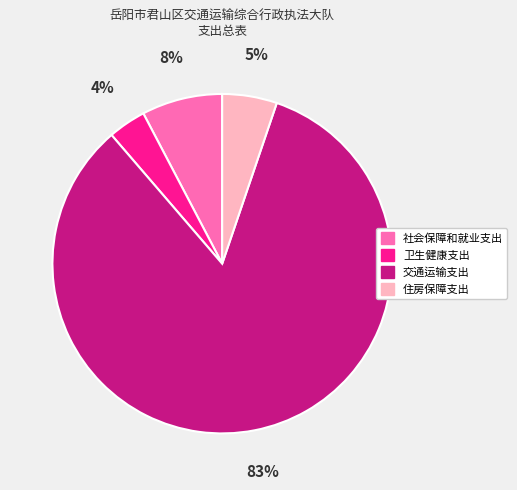

Between 社会保障和就业支出 and 交通运输支出, which is larger?

交通运输支出